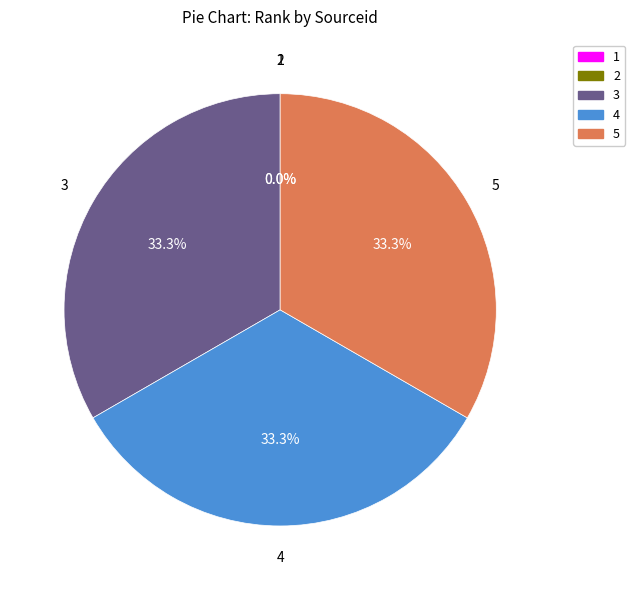

To the nearest percent, what is the difference between the largest and smallest slice percentages?

33%